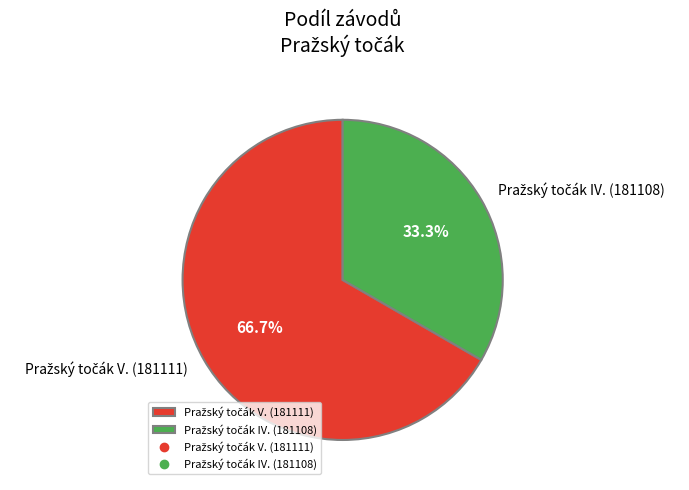

Is there any slice that represents more than half of the pie?

Yes